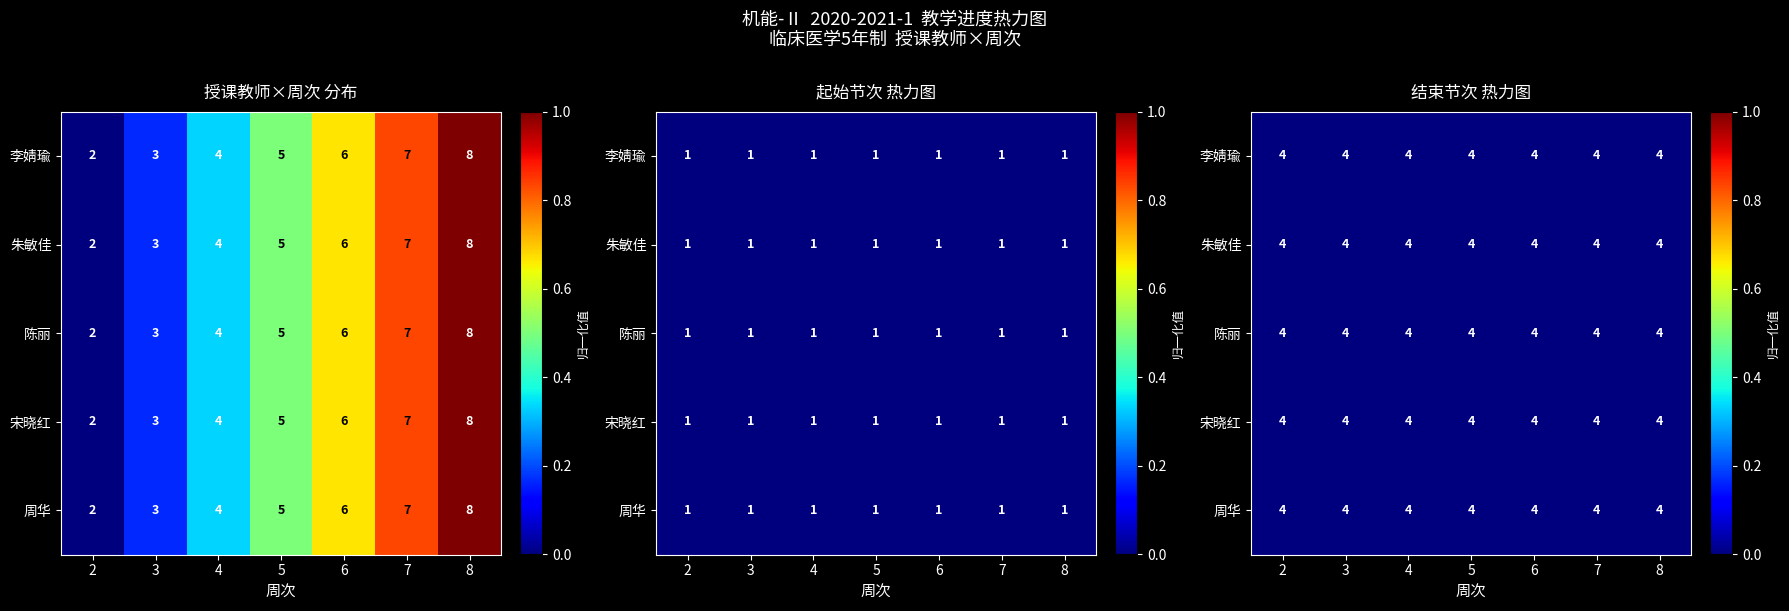

At how many categories does at least one series exceed 0?

6